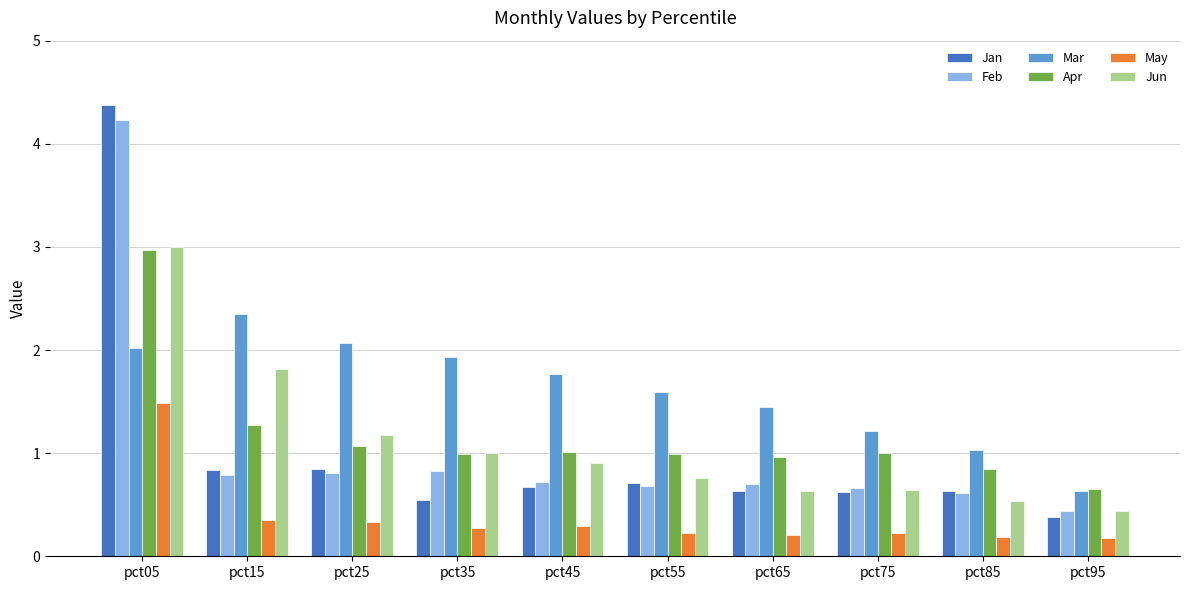

Is it true that Feb equals 0.8 at pct15?

True